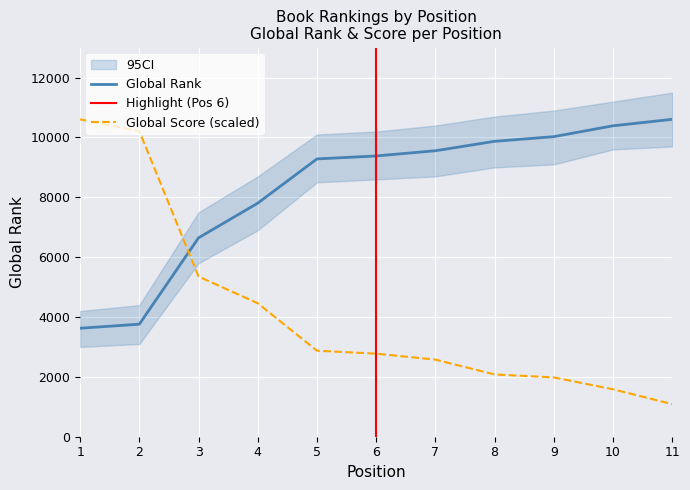

Read the Global Score value at 11.

1090.4